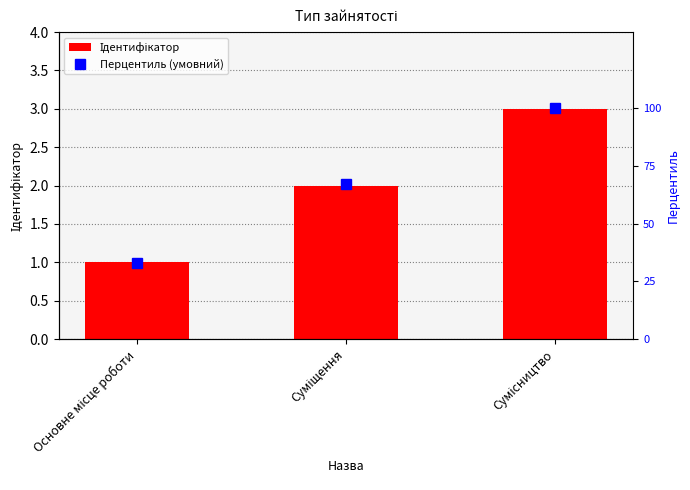

How many values in the Ідентифікатор series exceed 2?

1